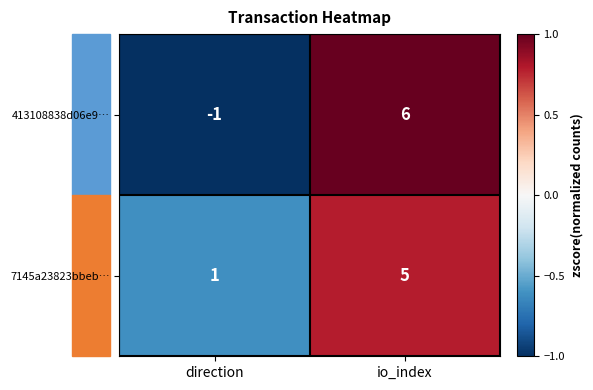

What is the sum of the 413108838d06e9… values at direction and io_index?

5